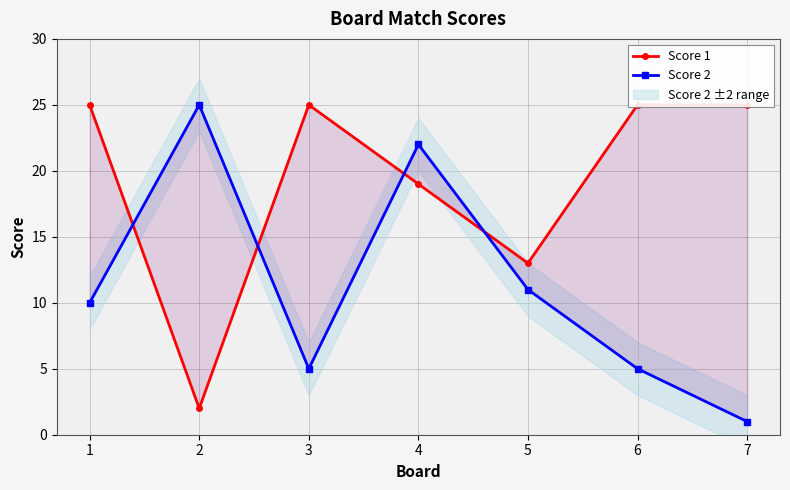

At which label does Score 2 first exceed 10?

2